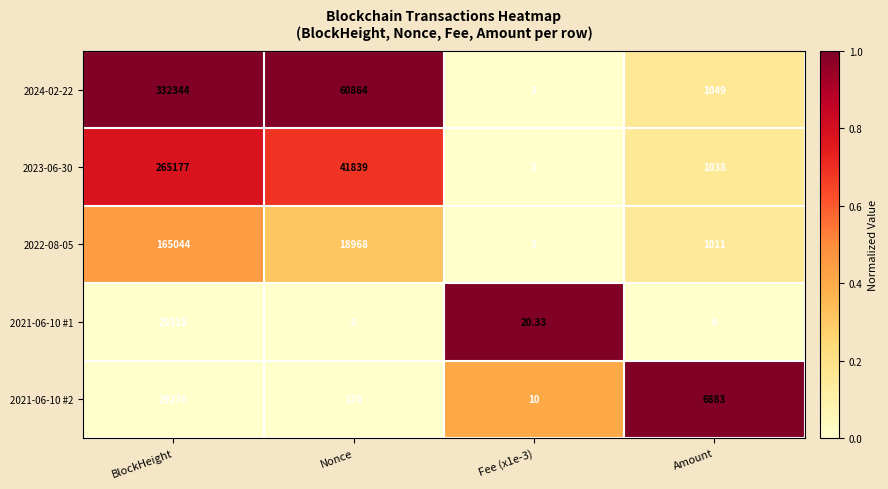

How many series are shown in this chart?

5